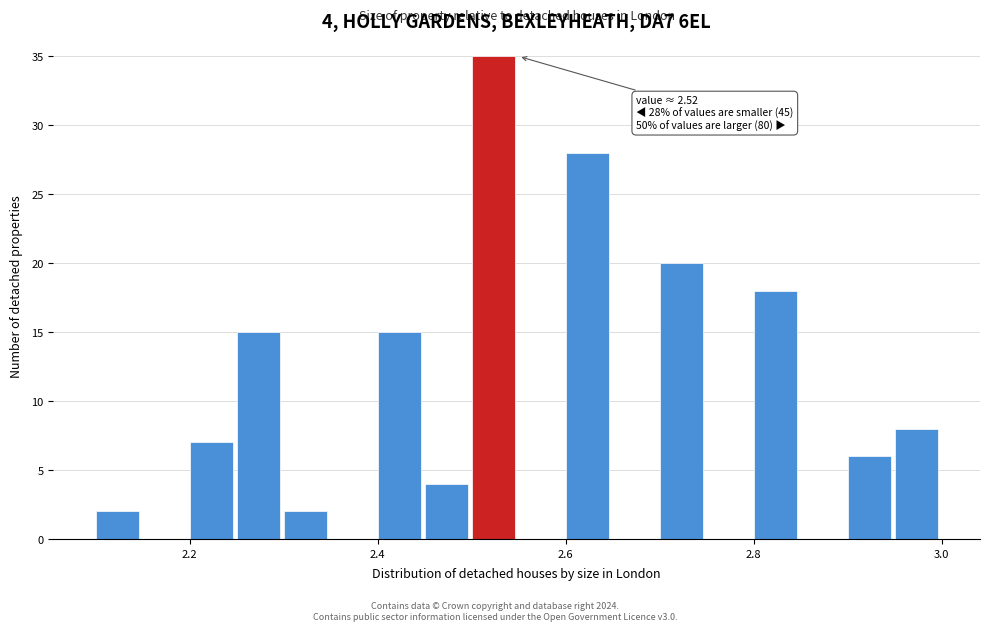

Read against the x-axis, roughly where is the centre of the tallest bar?

2.52